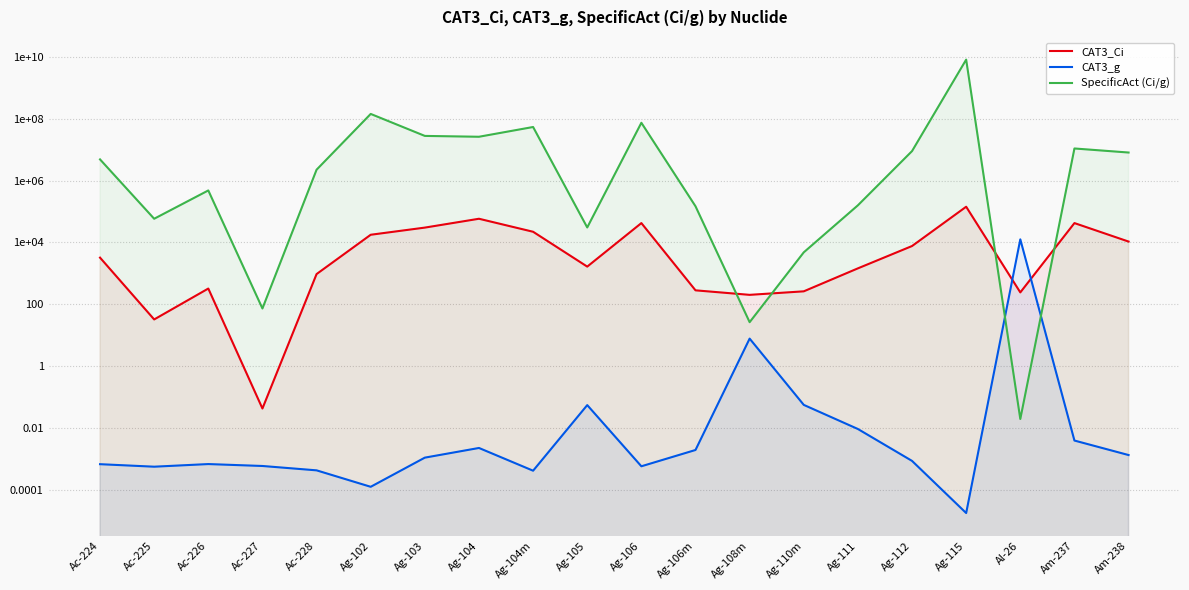

Reading left to right, transcribe all the data shown in this chart.

CAT3_Ci: Ac-224=3200.0	Ac-225=32.0	Ac-226=320.0	Ac-227=0.0	Ac-228=940.0	Ag-102=17600.0	Ag-103=30000.0	Ag-104=58000.0	Ag-104m=22000.0	Ag-105=1640.0	Ag-106=42000.0	Ag-106m=280.0	Ag-108m=200.0	Ag-110m=260.0	Ag-111=1440.0	Ag-112=7600.0	Ag-115=142000.0	Al-26=240.0	Am-237=42000.0	Am-238=10600.0
CAT3_g: Ac-224=0.0	Ac-225=0.0	Ac-226=0.0	Ac-227=0.0	Ac-228=0.0	Ag-102=0.0	Ag-103=0.0	Ag-104=0.0	Ag-104m=0.0	Ag-105=0.1	Ag-106=0.0	Ag-106m=0.0	Ag-108m=7.7	Ag-110m=0.1	Ag-111=0.0	Ag-112=0.0	Ag-115=0.0	Al-26=12500.0	Am-237=0.0	Am-238=0.0
SpecificAct (Ci/g): Ac-224=4830000.0	Ac-225=58000.0	Ac-226=478000.0	Ac-227=72.4	Ac-228=2240000.0	Ag-102=143000000.0	Ag-103=27800000.0	Ag-104=26100000.0	Ag-104m=54000000.0	Ag-105=30300.0	Ag-106=74000000.0	Ag-106m=147000.0	Ag-108m=26.1	Ag-110m=4750.0	Ag-111=158000.0	Ag-112=8970000.0	Ag-115=8180000000.0	Al-26=0.0	Am-237=10900000.0	Am-238=8060000.0